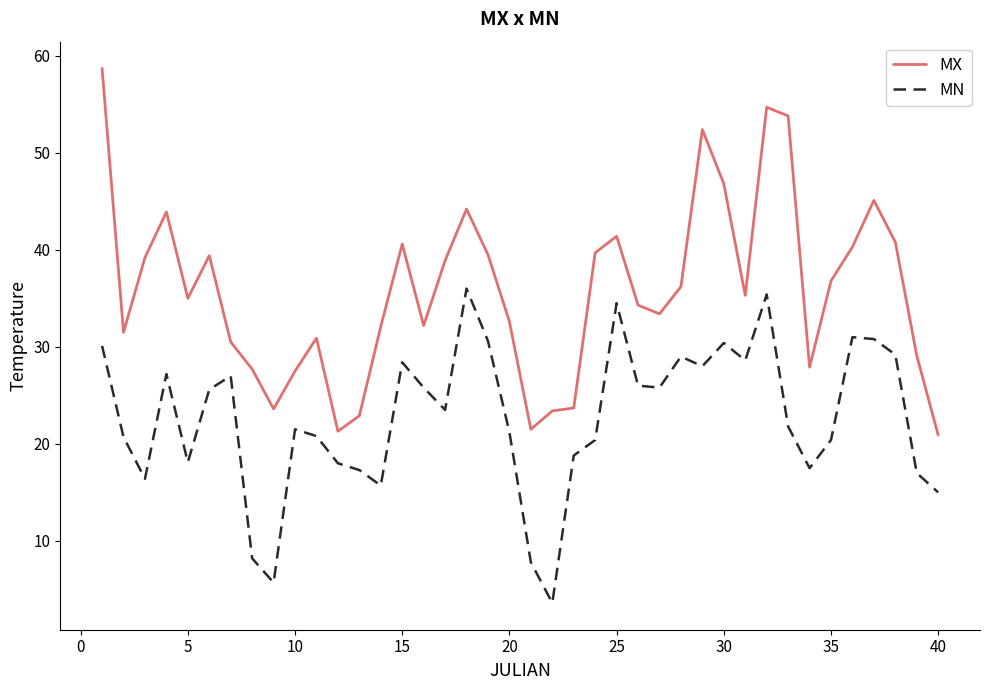

Which series has the largest range (max minus min)?

MX